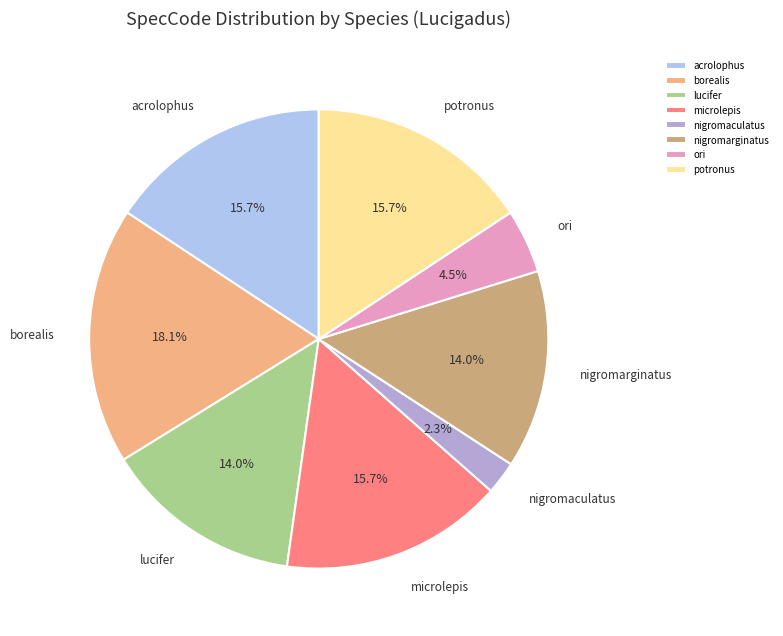

Does microlepis represent more than half of the total?

No